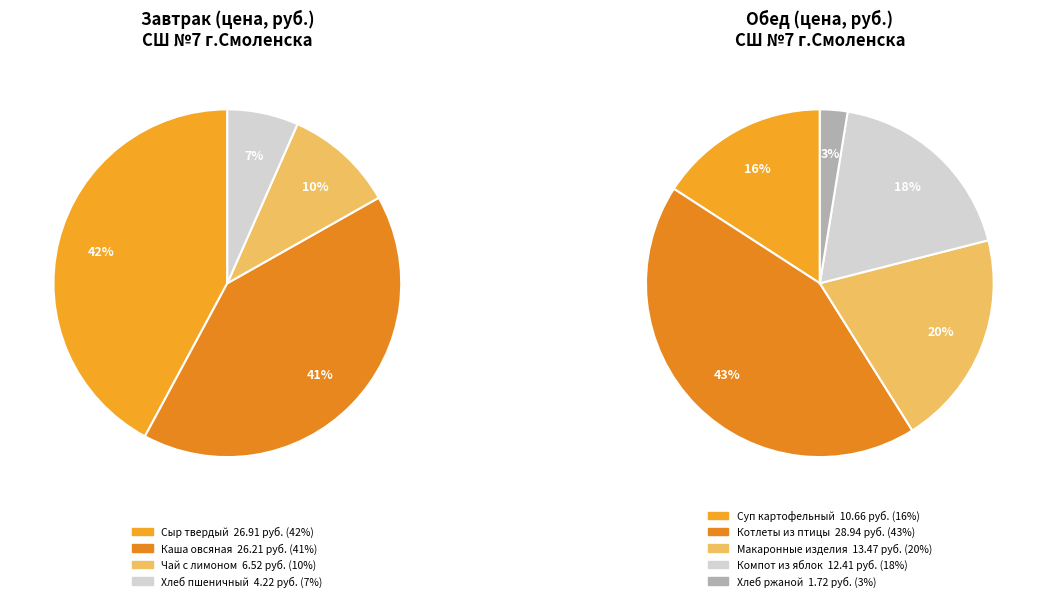

What is the ratio of the value at Каша овсяная молочная to the value at Сыр твердый?

1.0